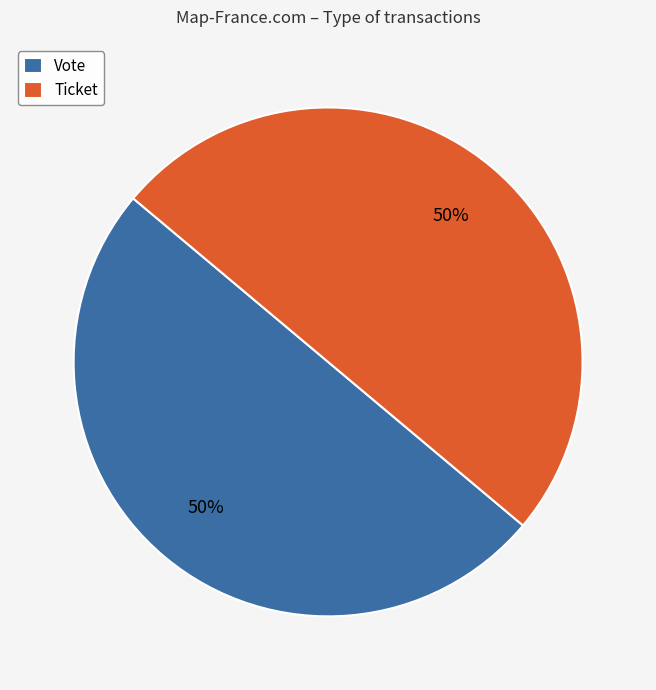

How many slices are in this pie chart?

2